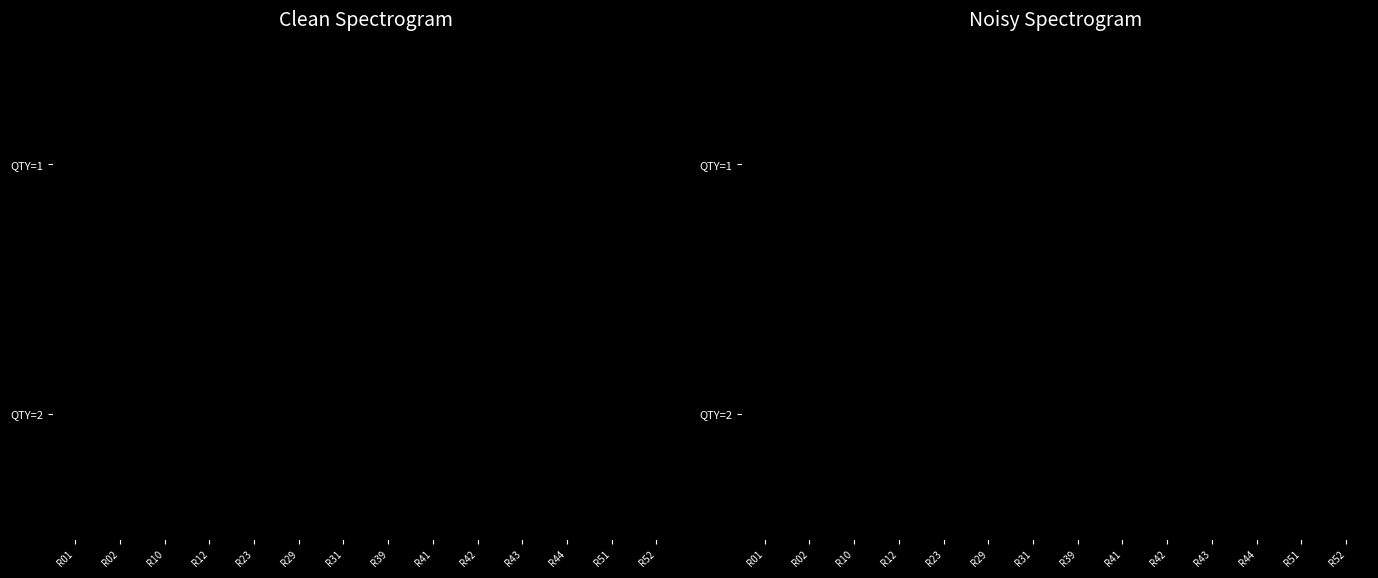

Between R51 and R42, which is larger?

R51